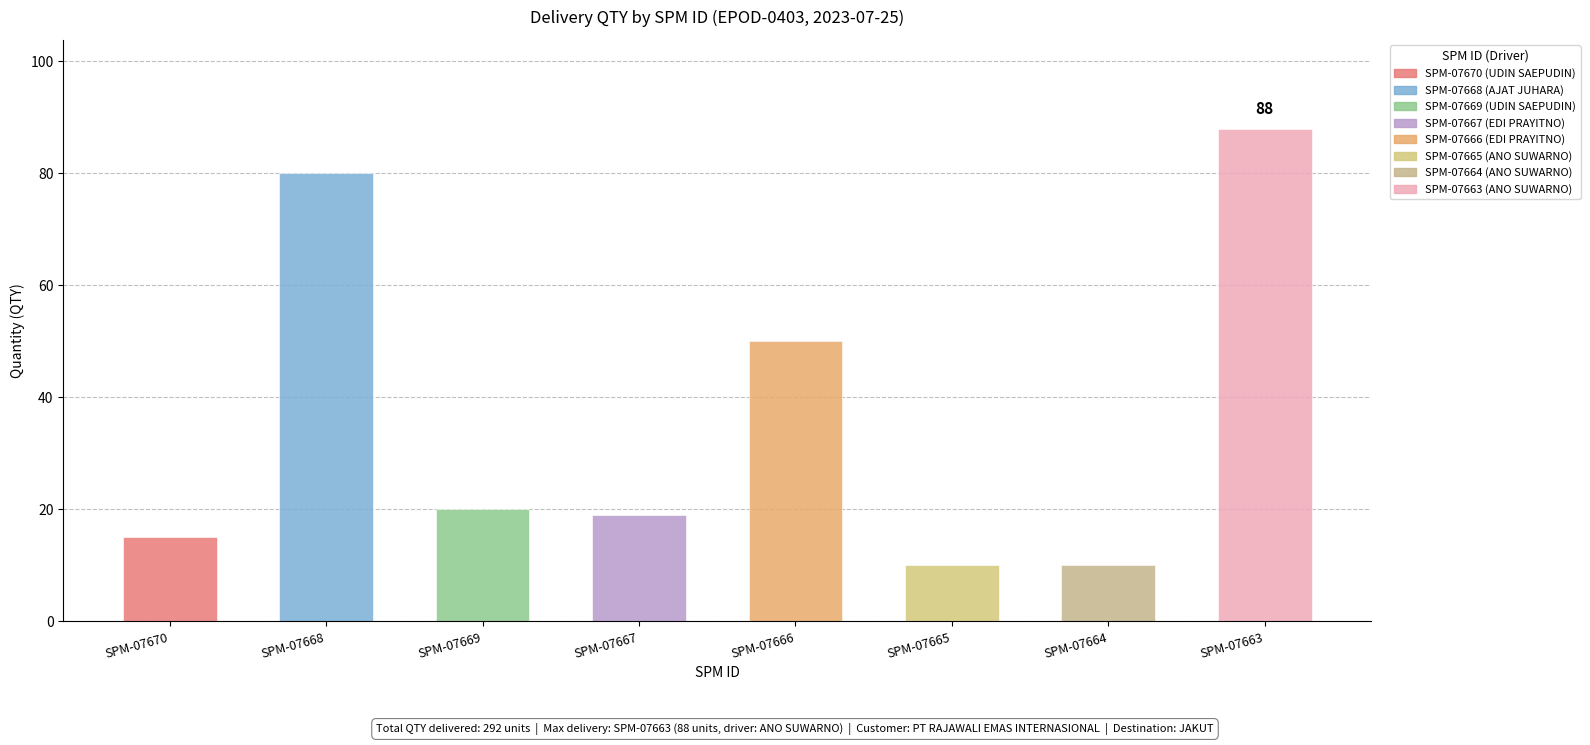

Count the number of categories in the chart.

8